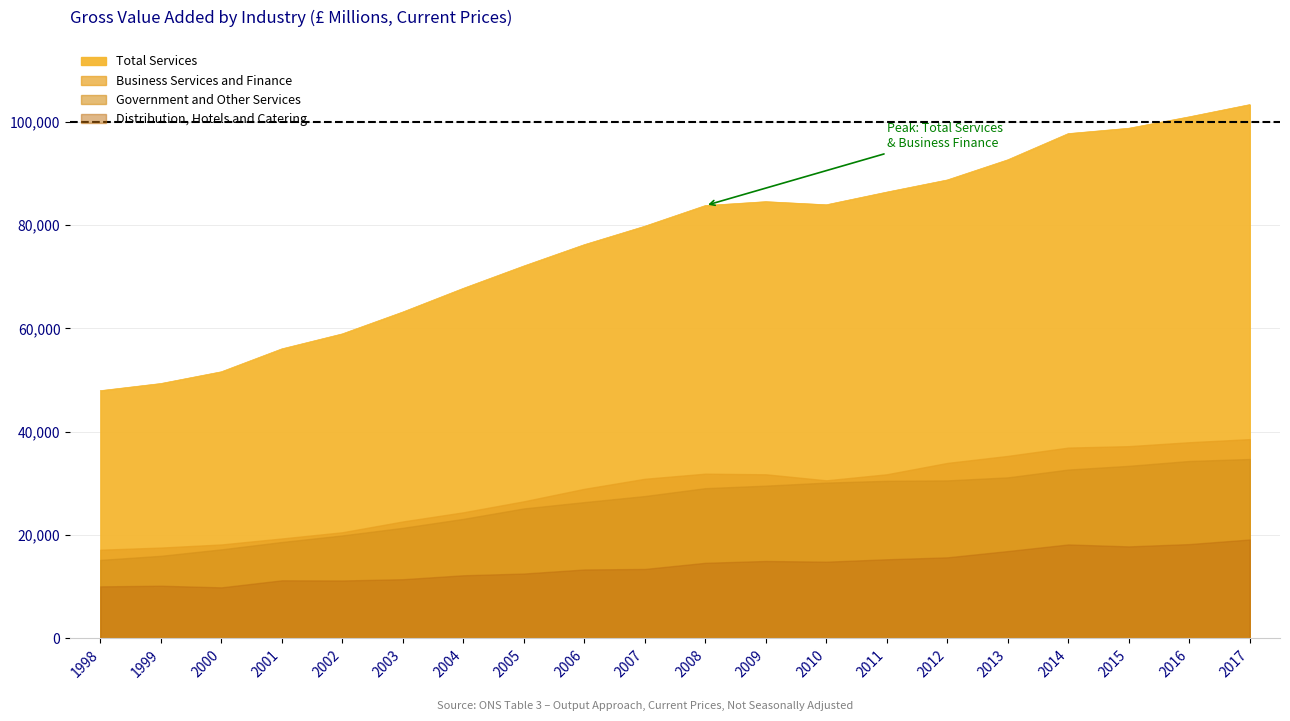

True or false: Total Services has a value of 68062 at 1998.

False